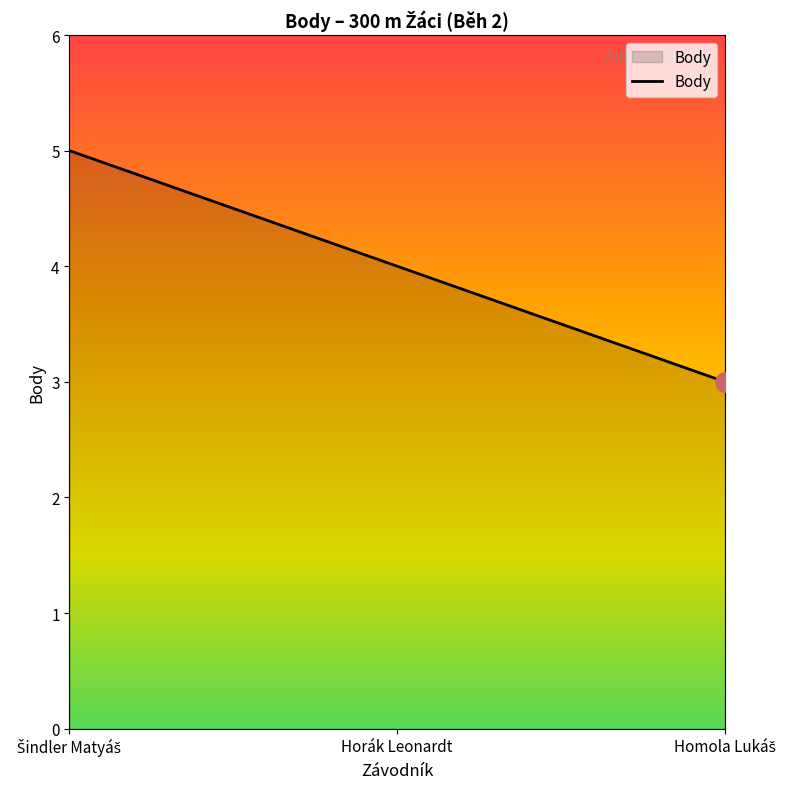

What is the smallest value displayed?

3